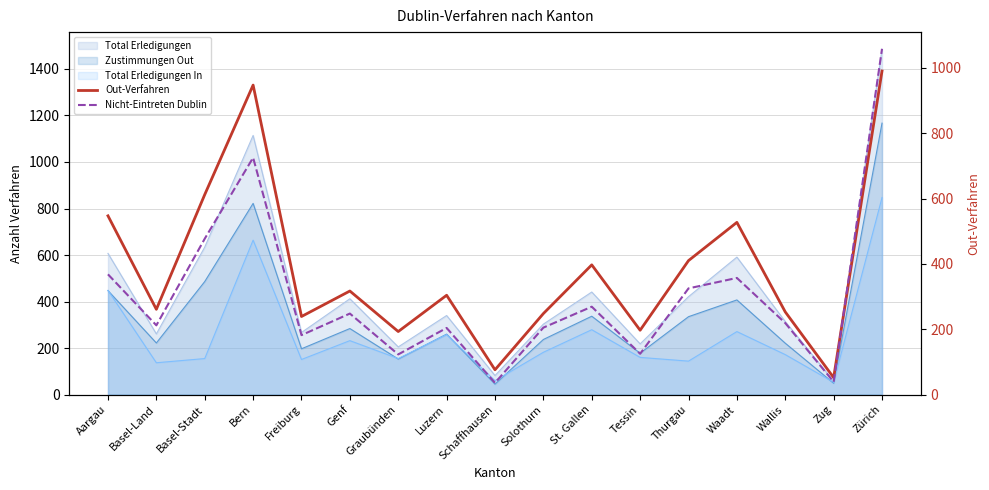

How many categories are shown in the chart?

17